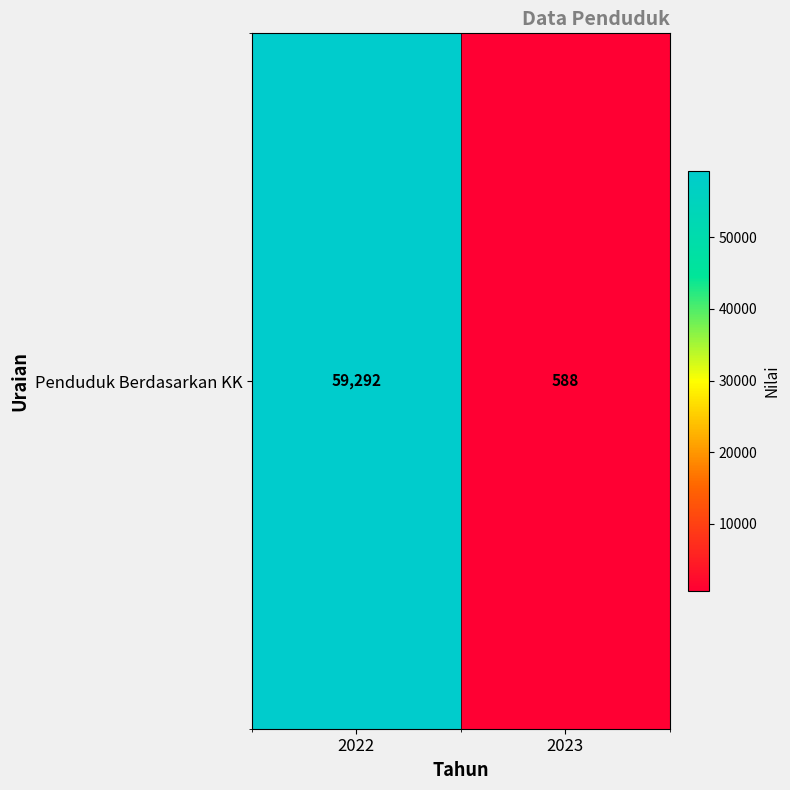

List the labels in order of value, smallest first.

2023, 2022